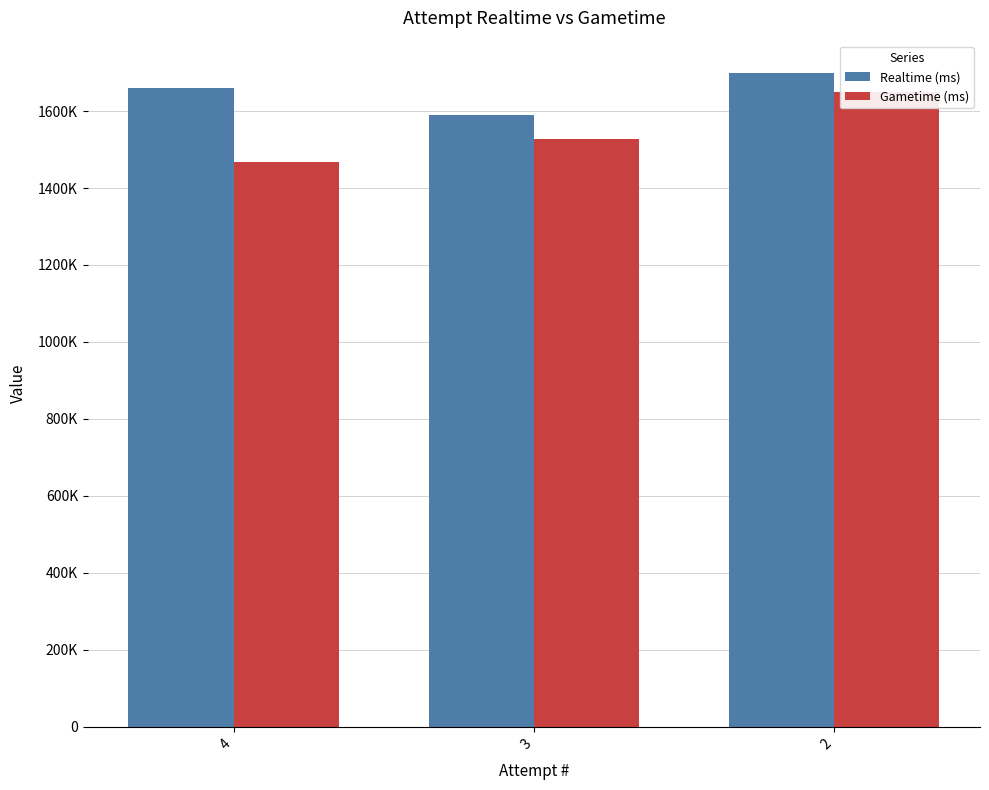

How many data points in Realtime (ms) are above 1660659?

1